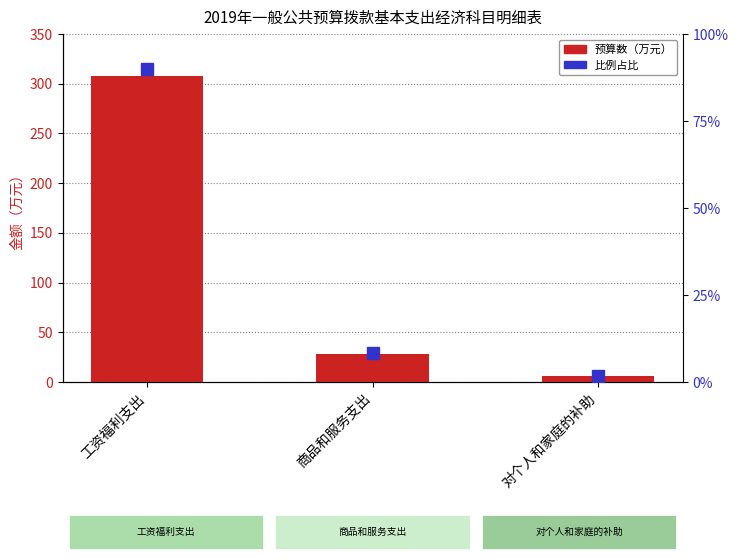

What is the sum of all values?

341.3